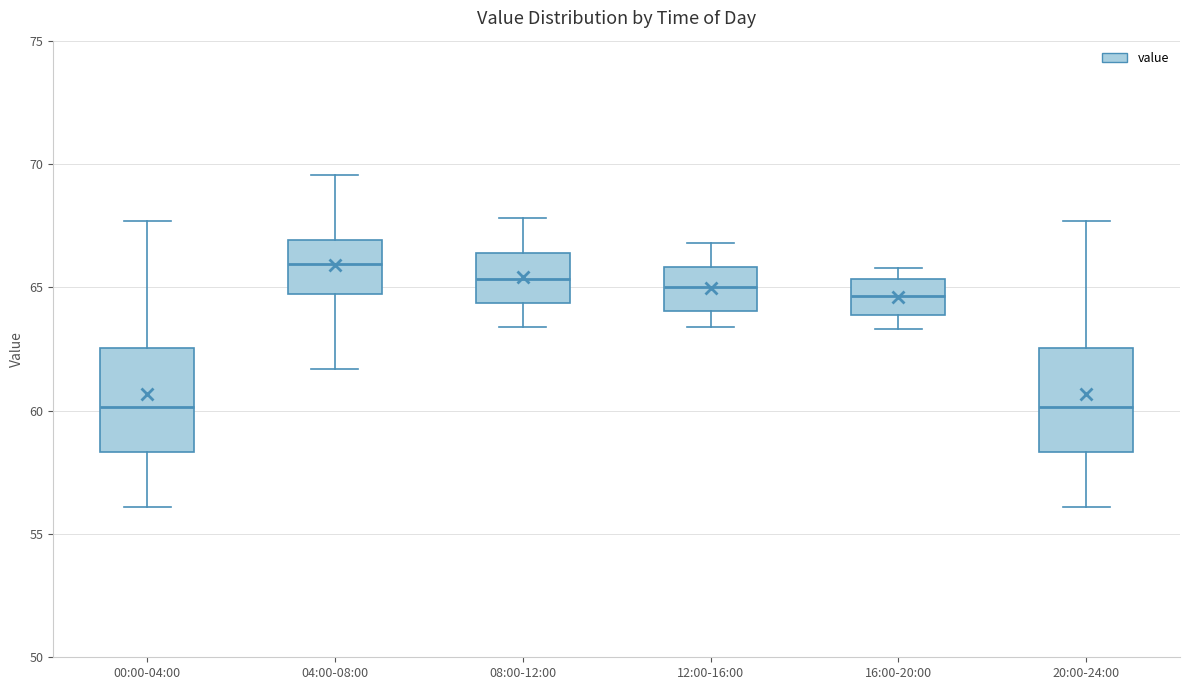

Where is the lower edge of the box for 08:00-12:00 on the y-axis? The values are not printed on the chart, so give them approximately, as read against the axis.

64.5